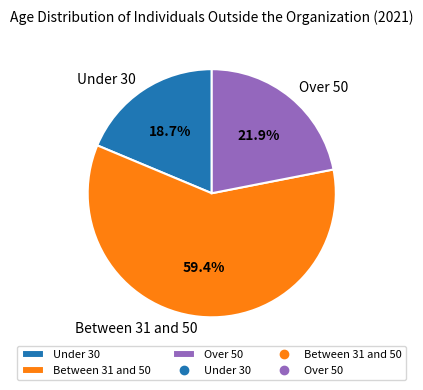

Is there any slice that represents more than half of the pie?

Yes